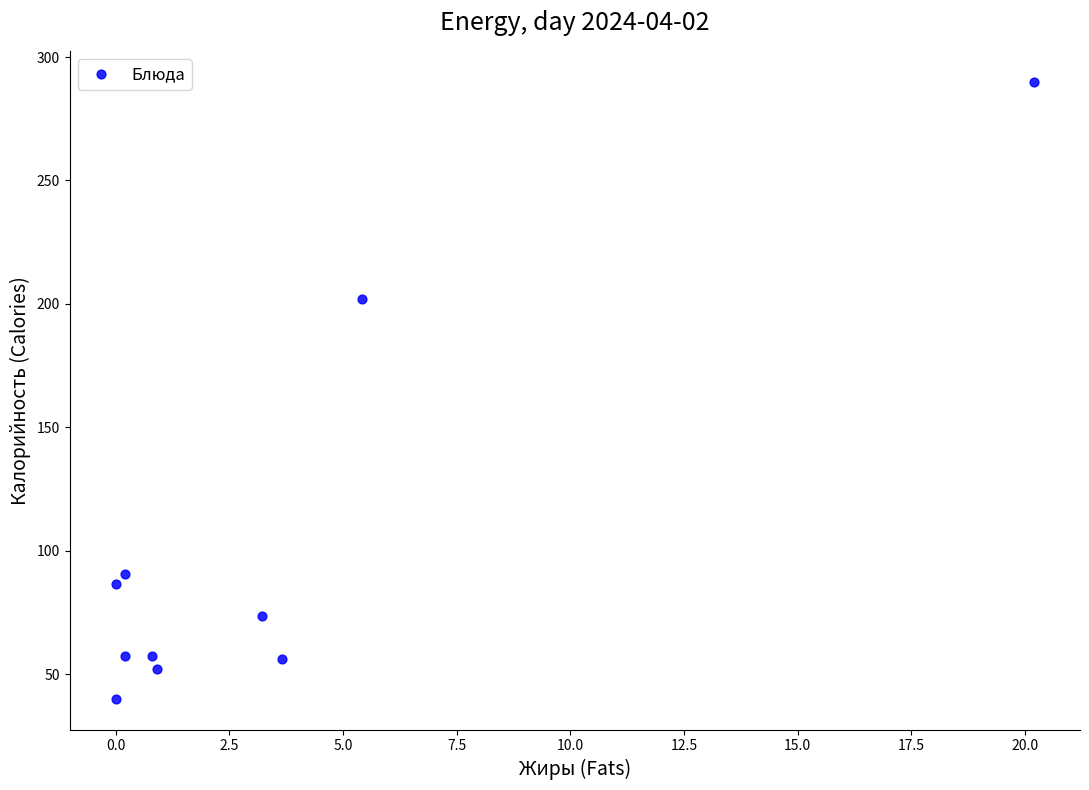

What Y value in the scatter plot is closest to 165?

202.0